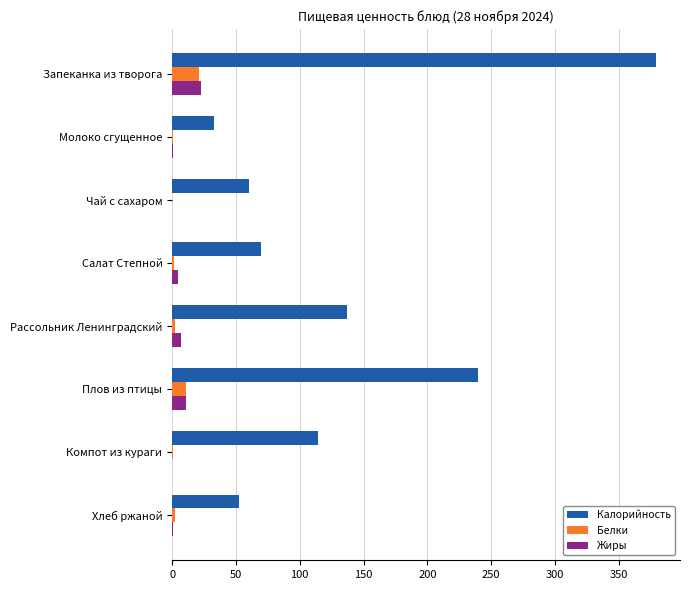

Which series has the largest total across all categories?

Калорийность